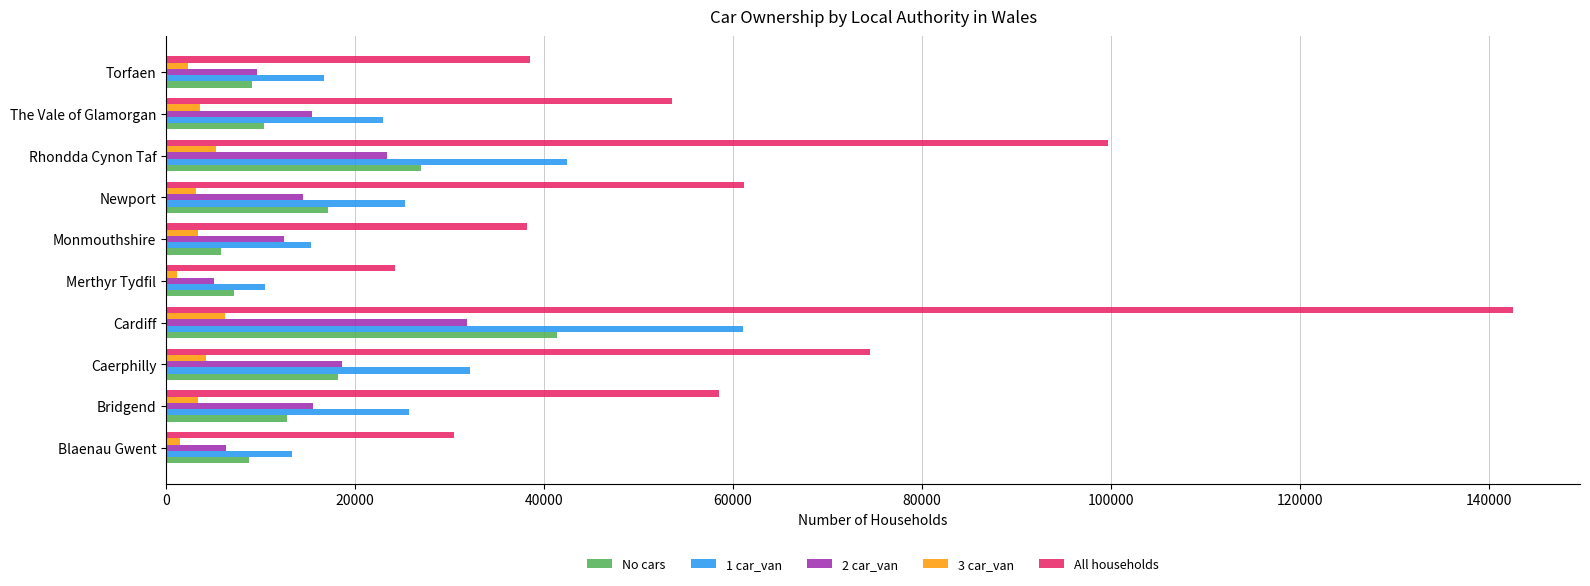

At how many categories does at least one series exceed 36115?

8